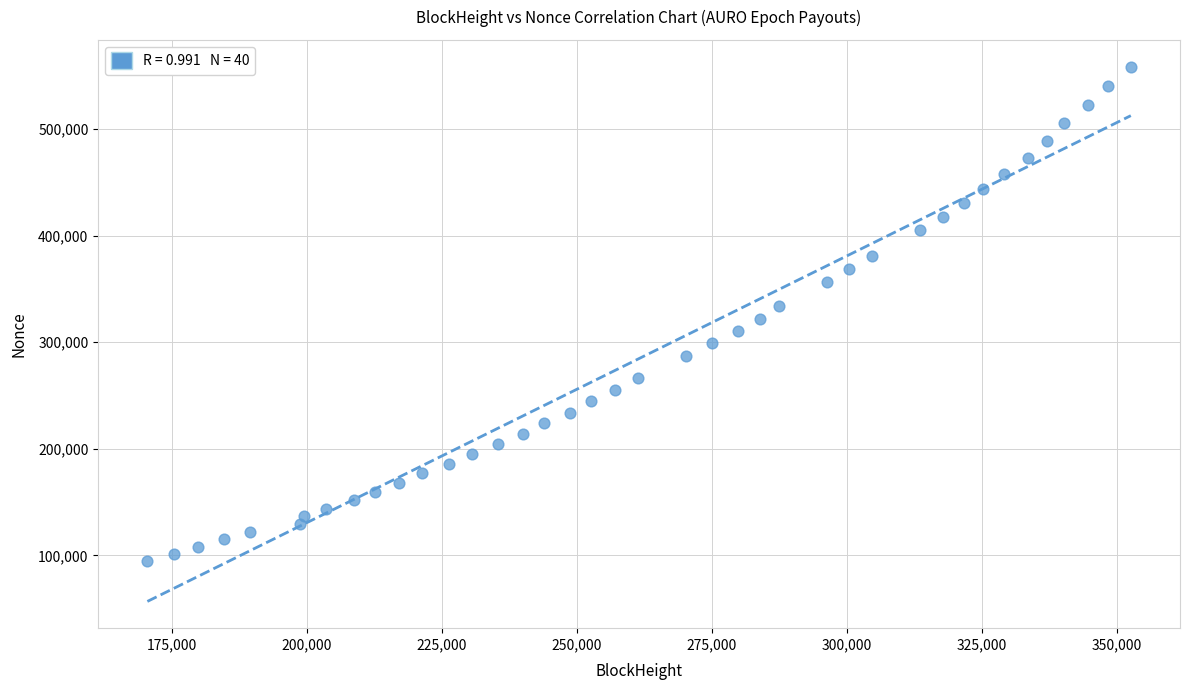

What is the range of X values (max minus min)?

182018